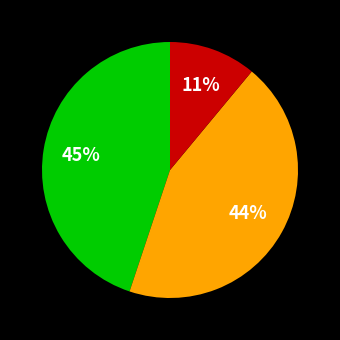

Is there any slice that represents more than half of the pie?

No